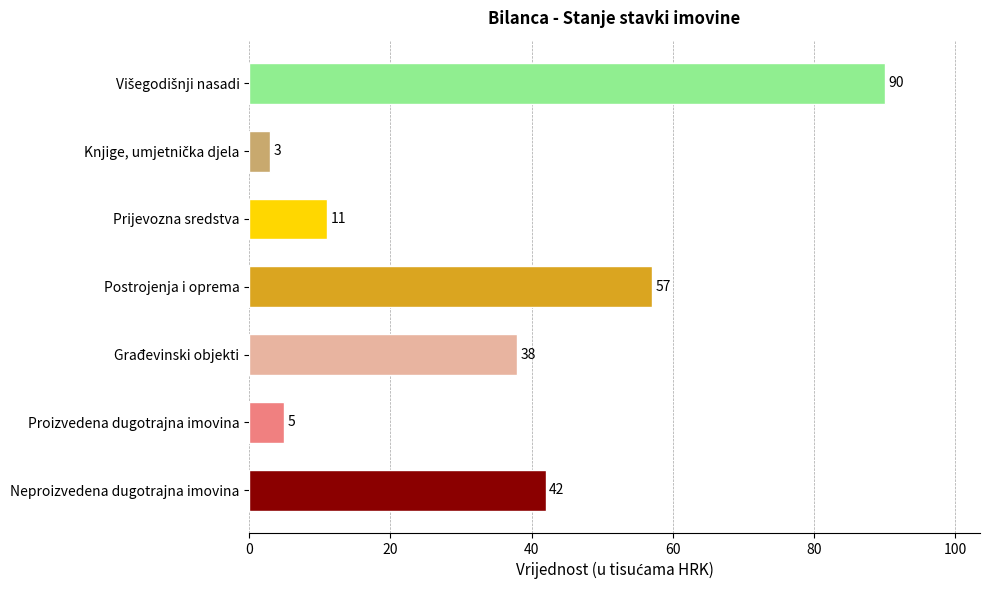

Reading top to bottom, list all the values displayed in this chart.

90	3	11	57	38	5	42